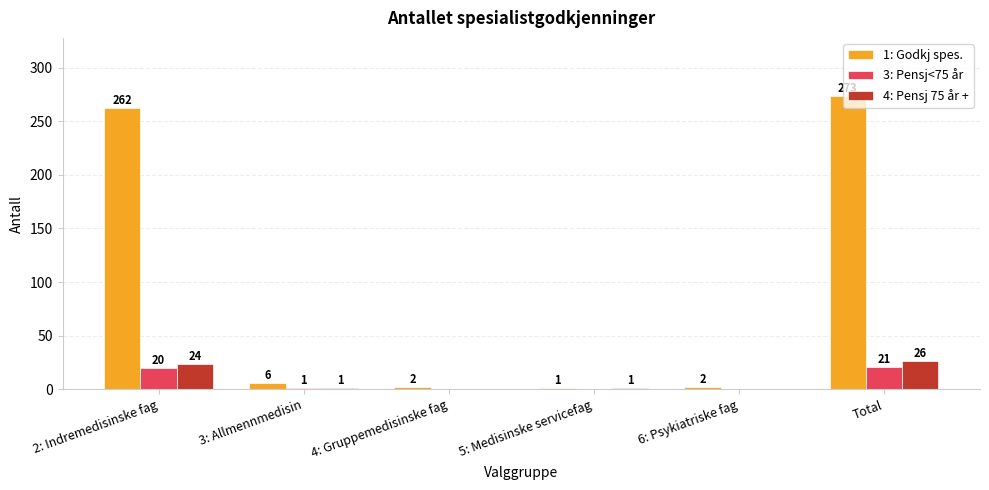

Between 3: Allmennmedisin and 4: Gruppemedisinske fag, which series saw the biggest shift?

1: Godkj spes.